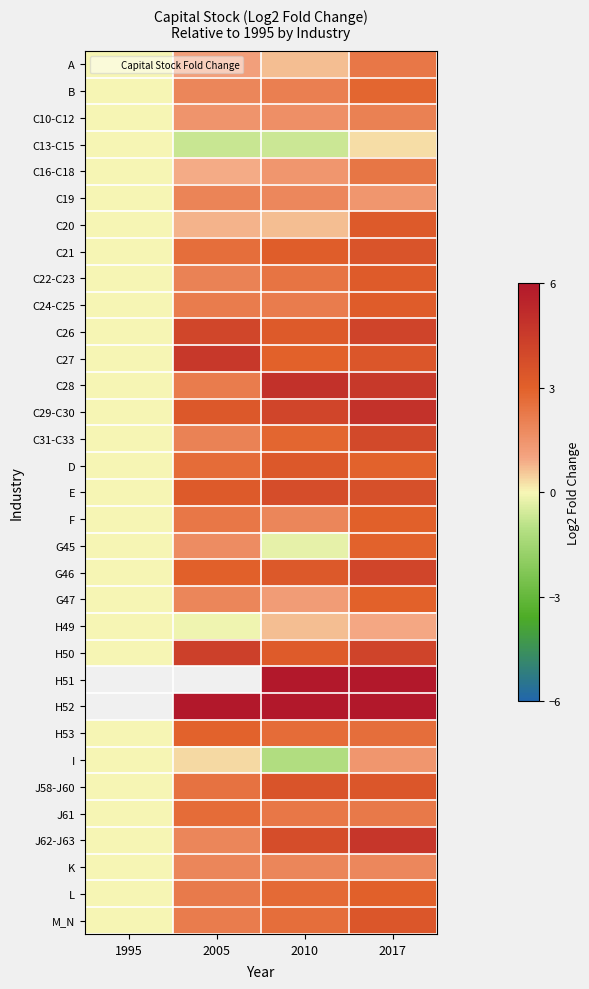

How many data points does each series have?

4